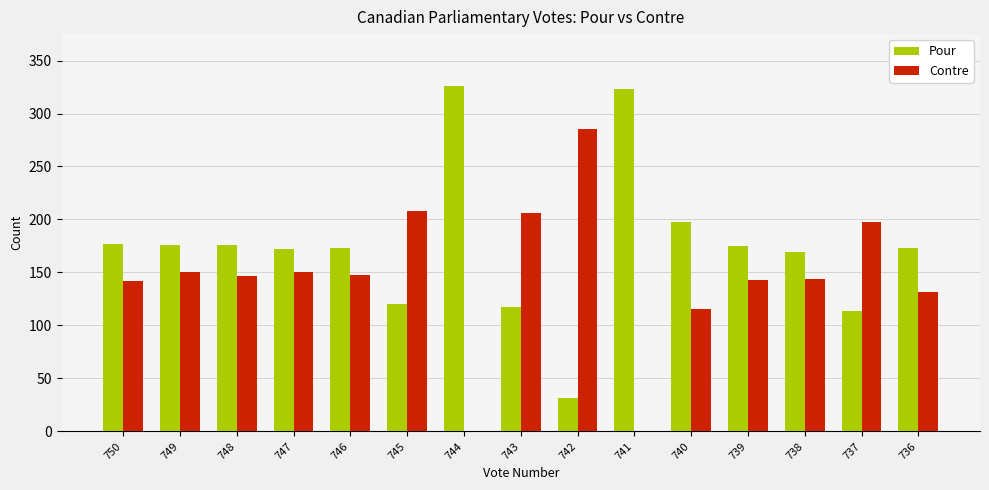

What is the total value across all series at 742?

317